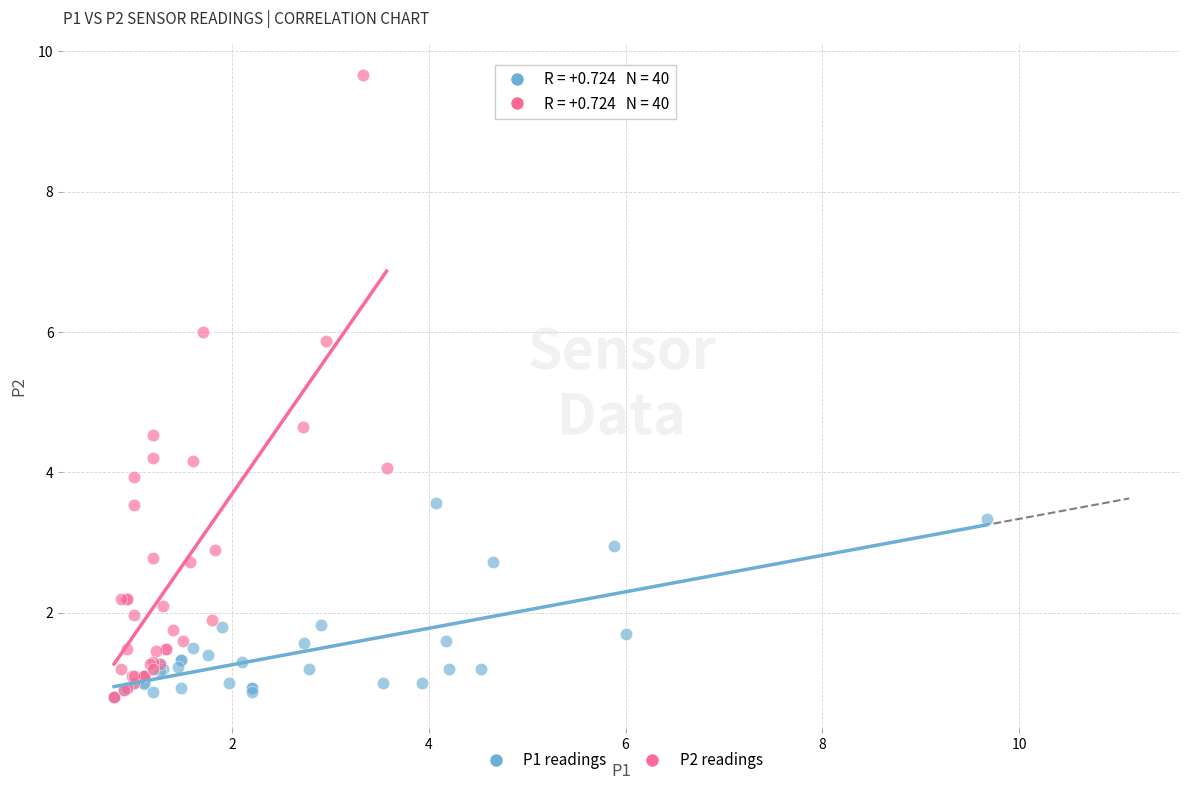

Which series has the largest Y range (max minus min)?

P2 readings